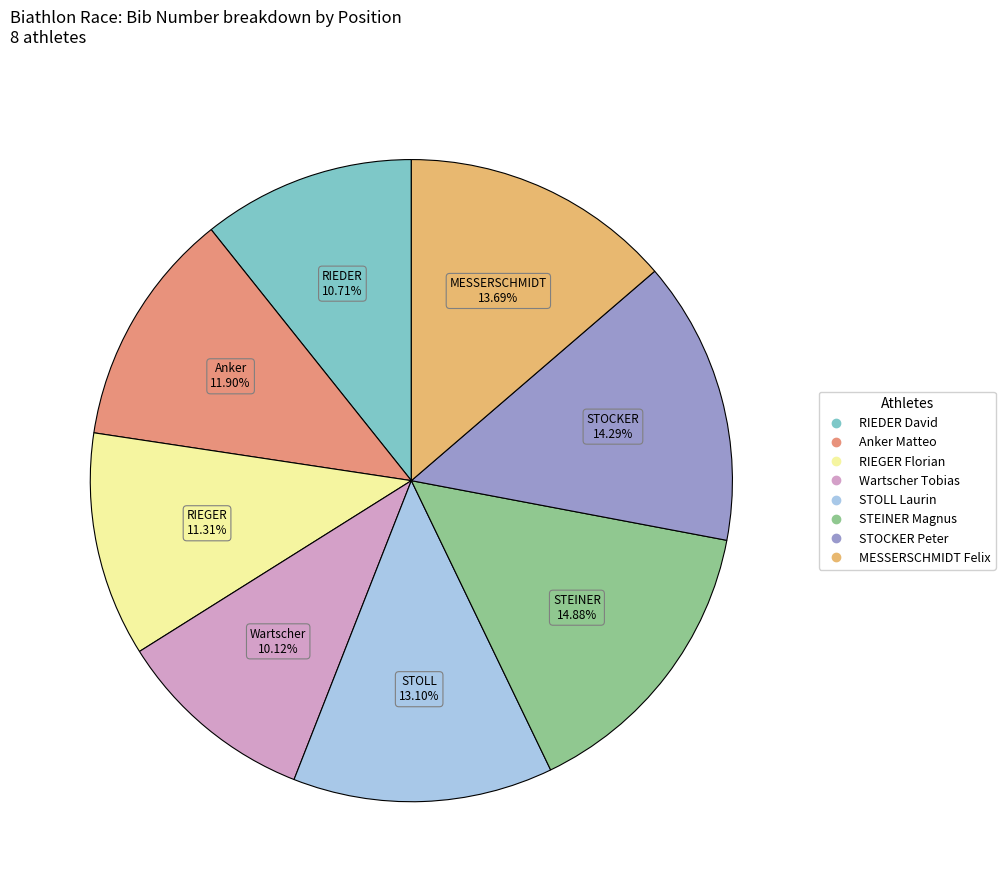

Does Wartscher Tobias represent more than half of the total?

No